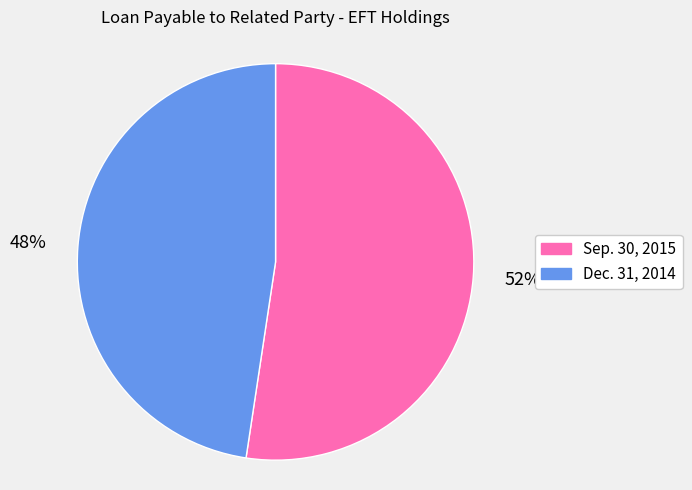

To the nearest percent, what percentage of the pie is Dec. 31, 2014?

48%